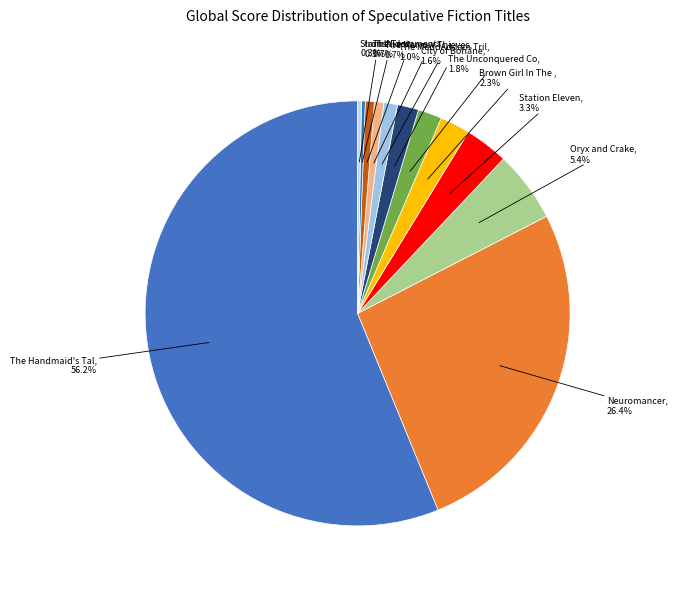

How many segments does this pie chart have?

12